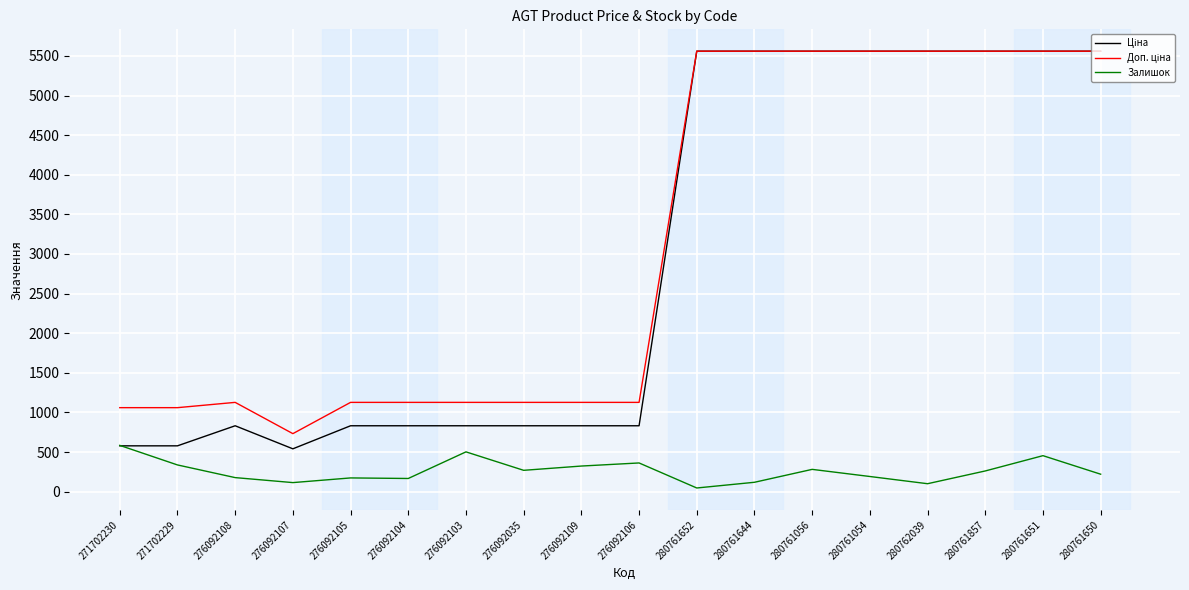

What is the smallest value displayed?

46.0